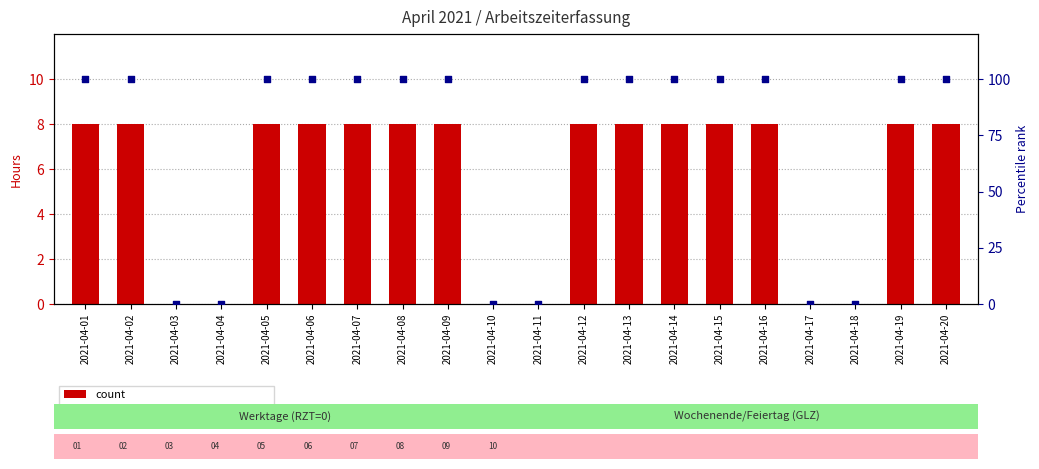

What is the total value across all series at 2021-04-02?

108